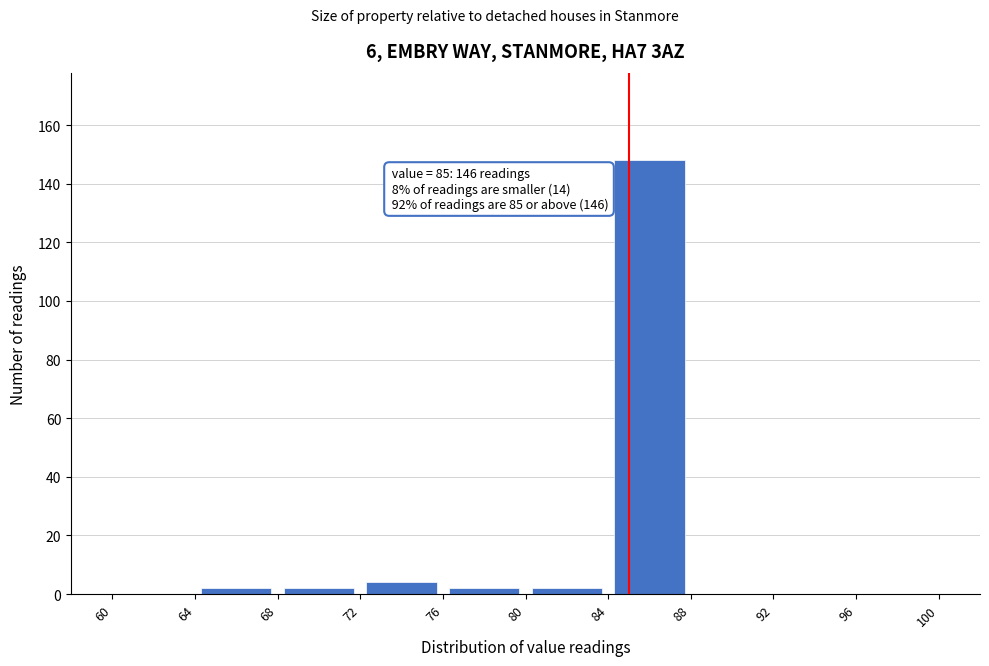

Which range on the x-axis has the tallest bar?

84 to 88